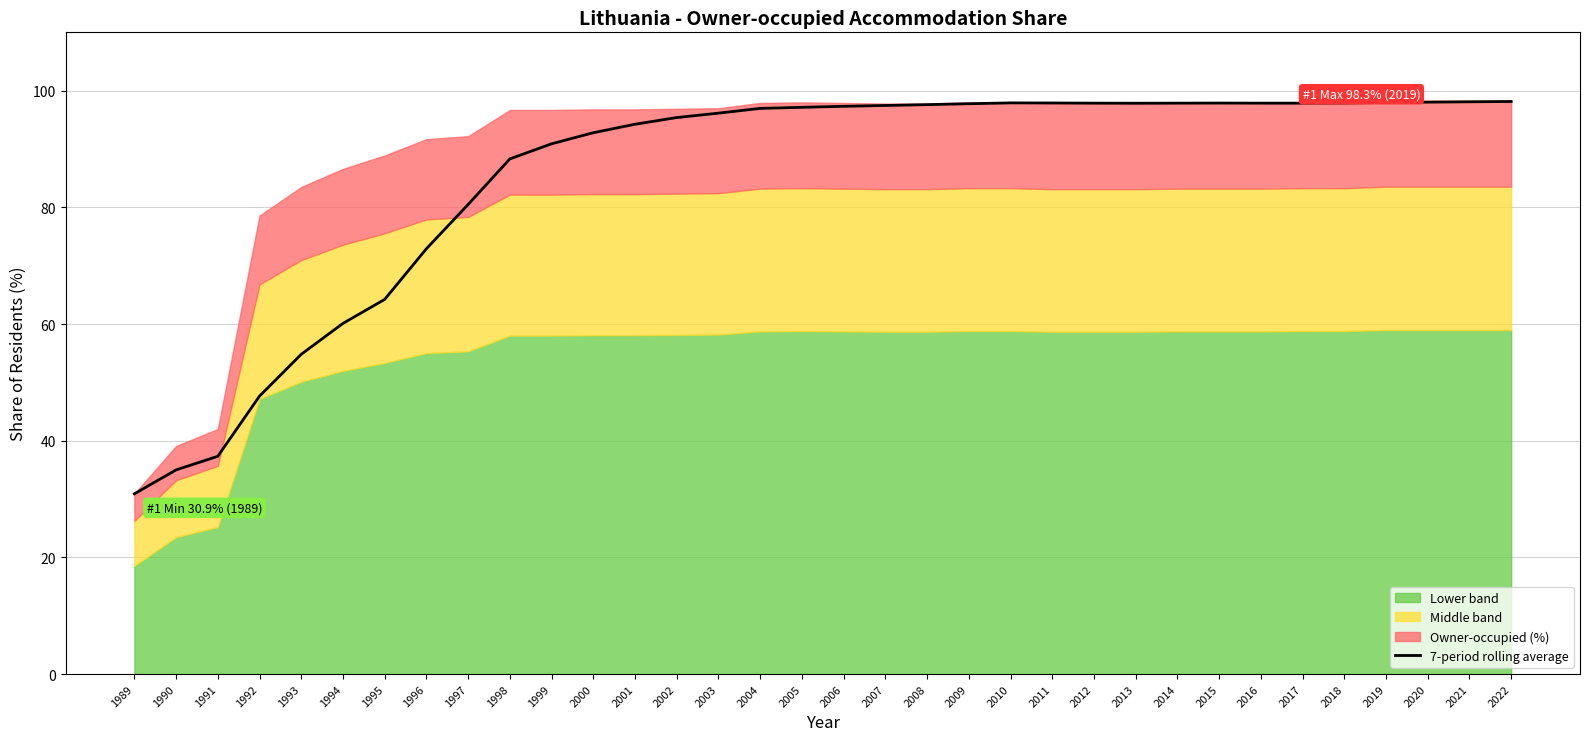

How many lines are shown in the chart?

1